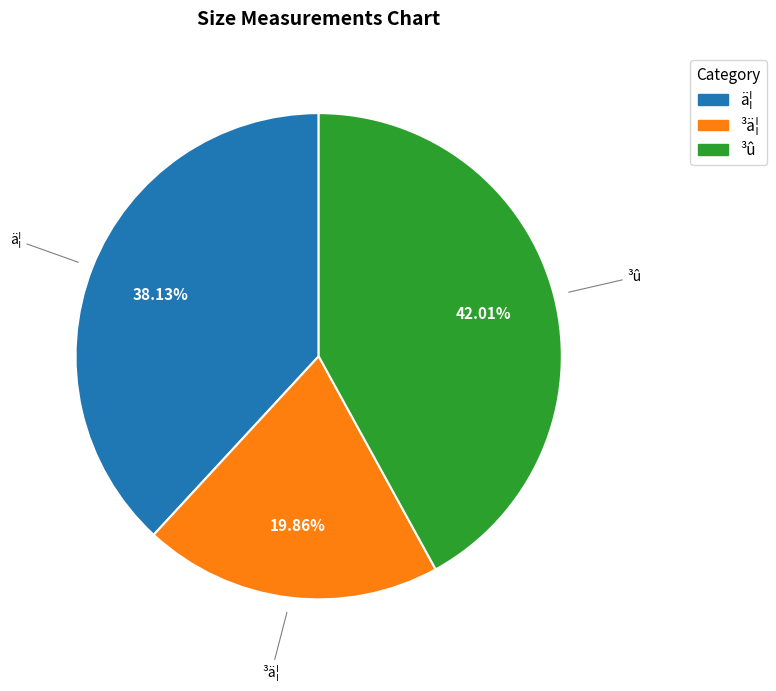

Does ³û represent more than half of the total?

No